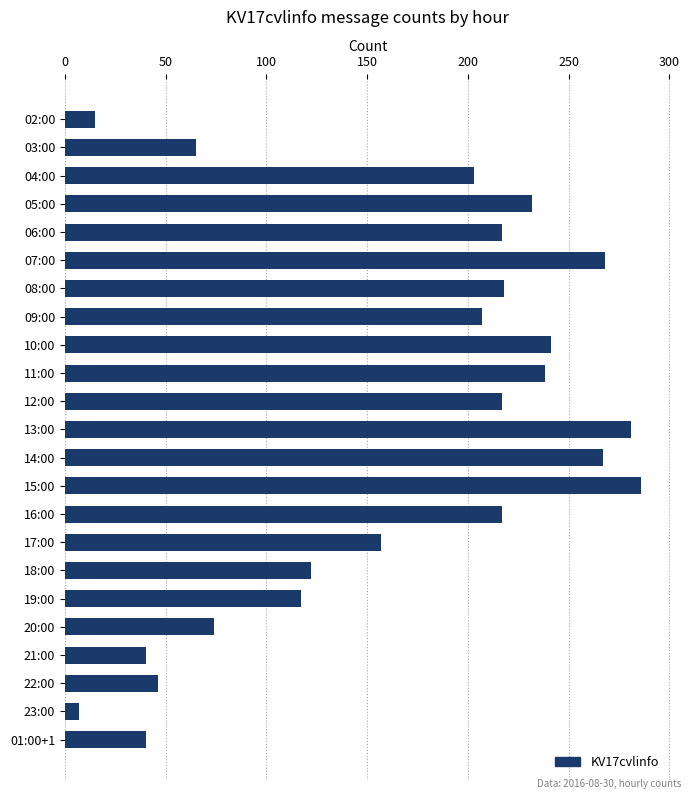

What is the maximum value shown in the chart?

286